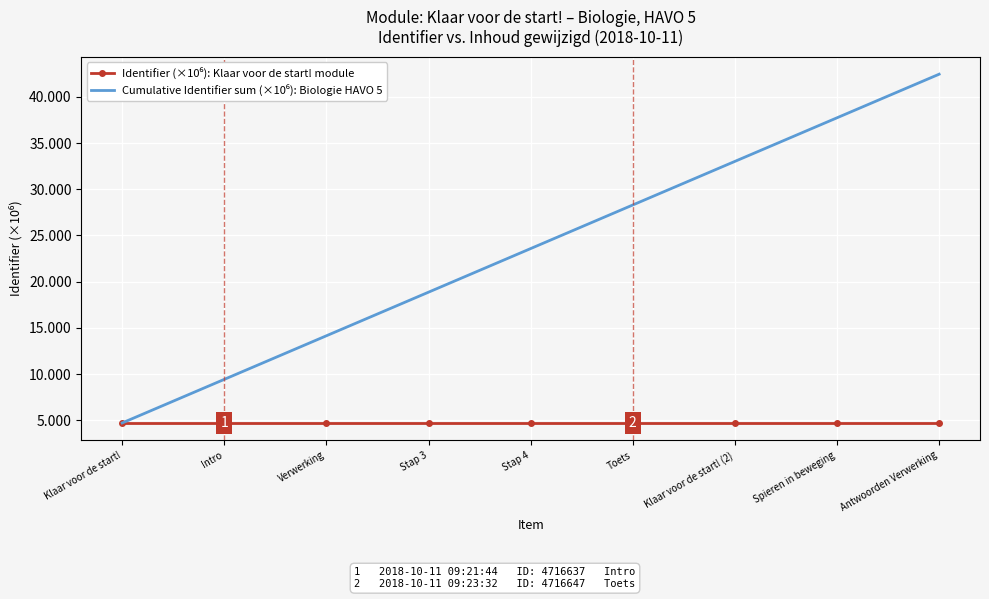

What is the maximum value shown in the chart?

42.4